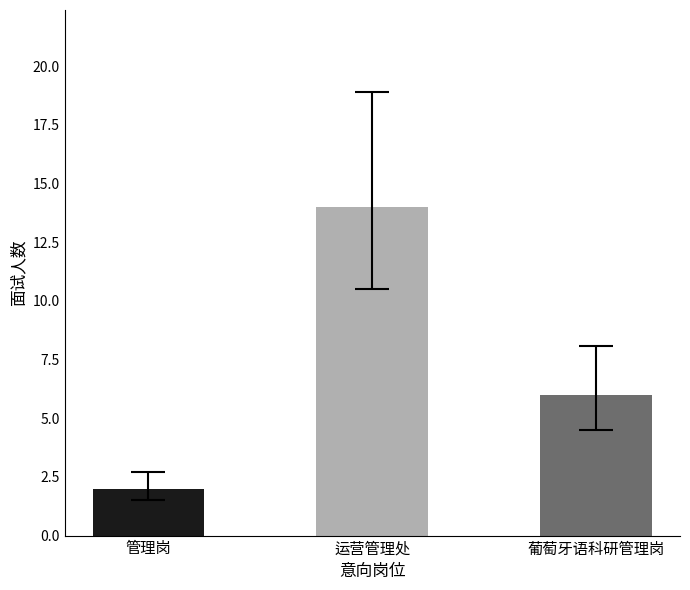

What is the greatest value displayed?

14